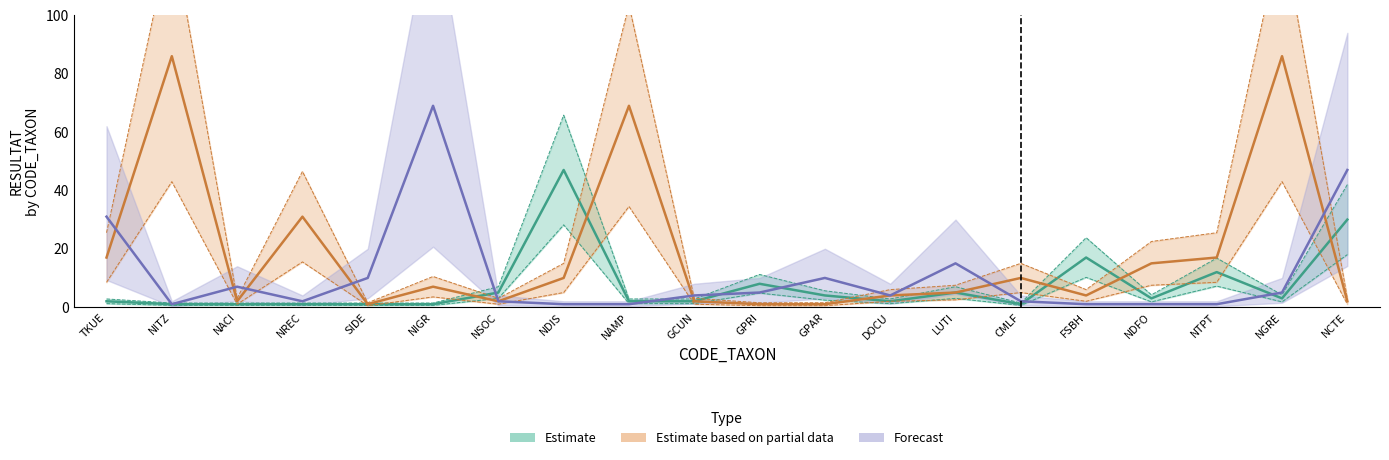

What value does the Estimate series have at FSBH, to the nearest 5?

15